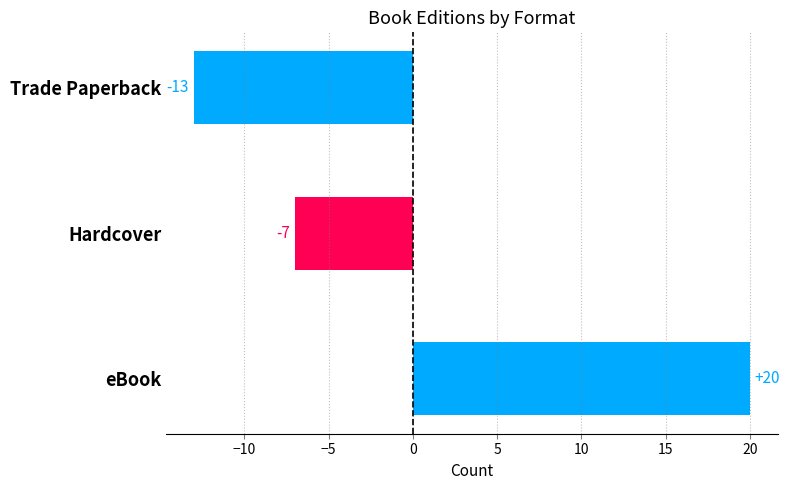

How many bars are there in total?

3